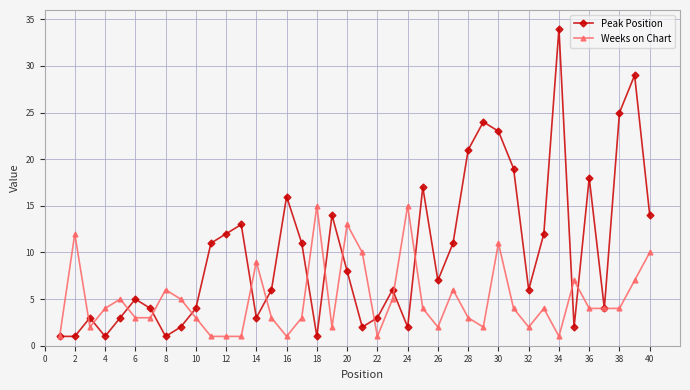

What is the value of the Weeks on Chart point at the 36th from the left?

4